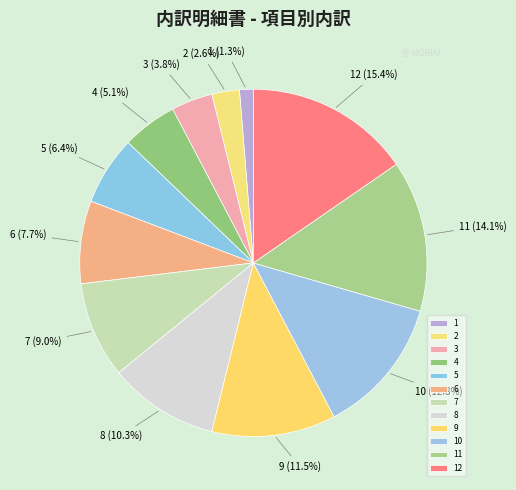

What is the ratio of the value at 8 to the value at 6?

1.3